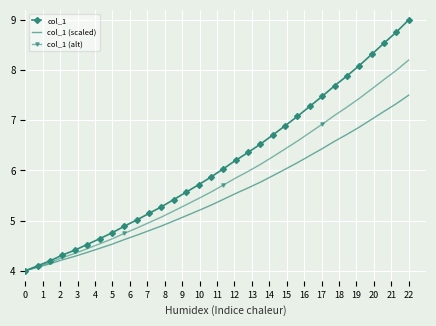

What is the smallest value displayed?

4.0